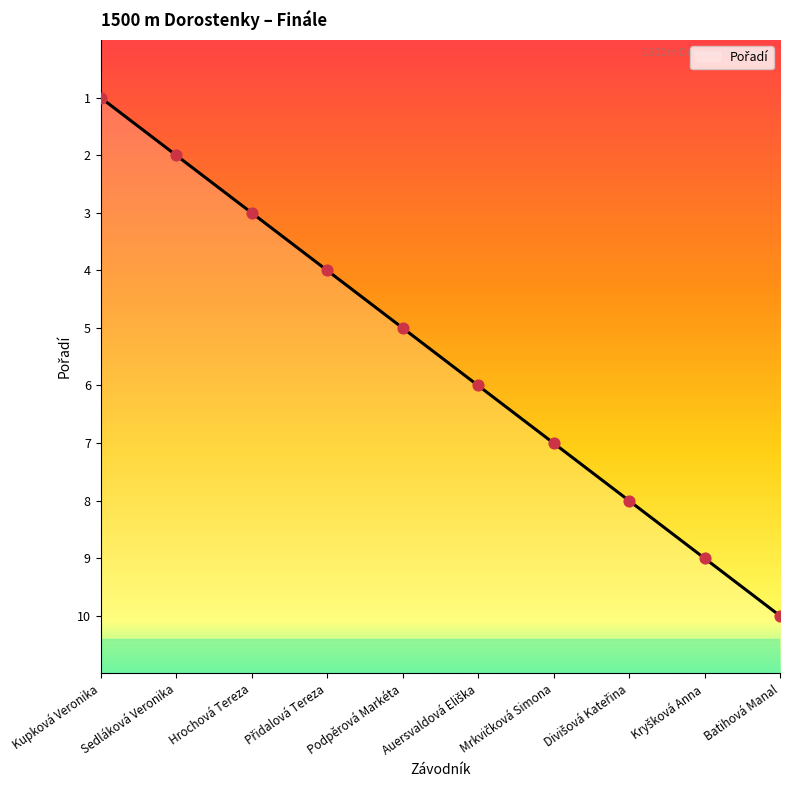

Does the chart have visible grid lines?

No